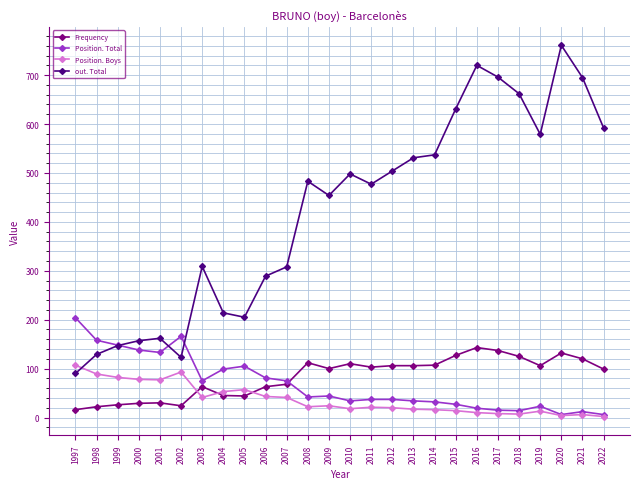

How many values in the Frequency series are below 103?

13